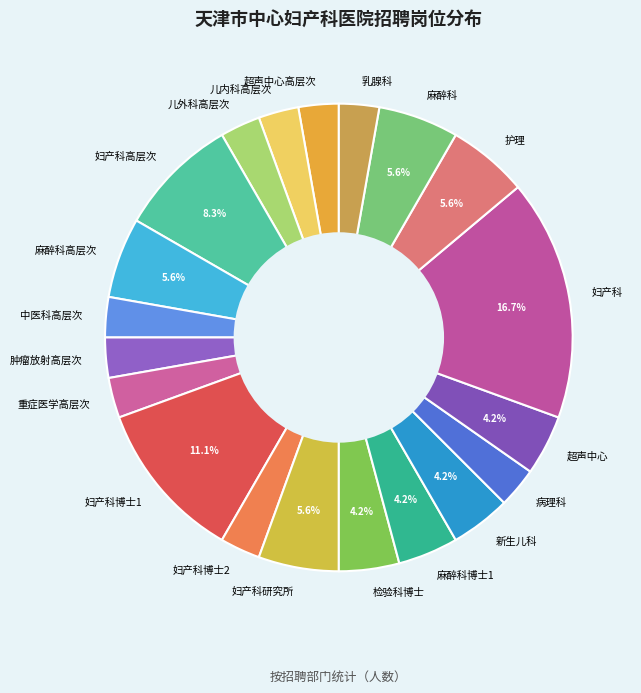

To the nearest percent, what is the difference between the largest and smallest slice percentages?

14%